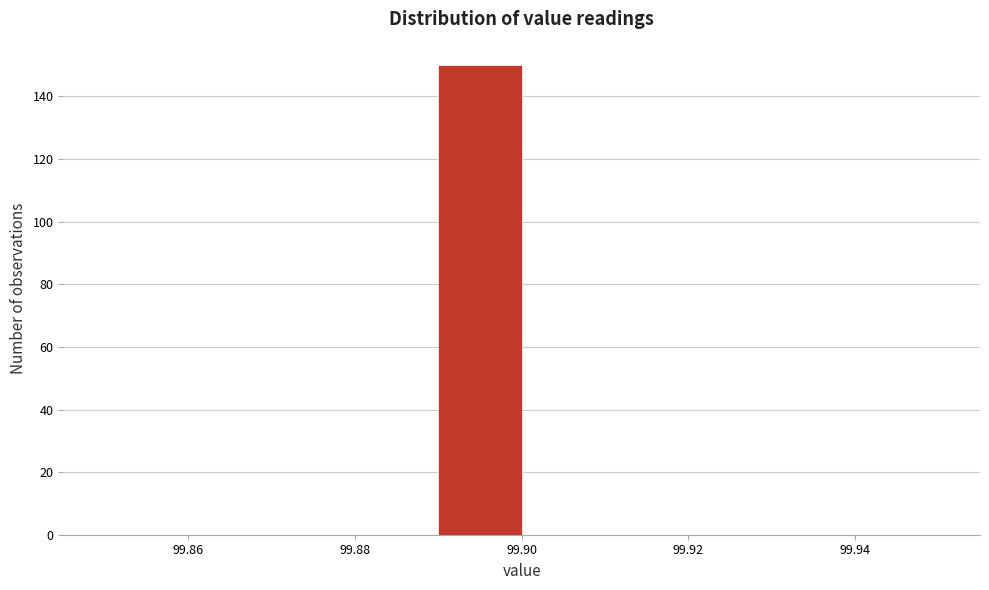

How tall is the bar that spans 99.89 to 99.90 on the x-axis? The values are not printed on the chart, so give them approximately, as read against the axis.

150